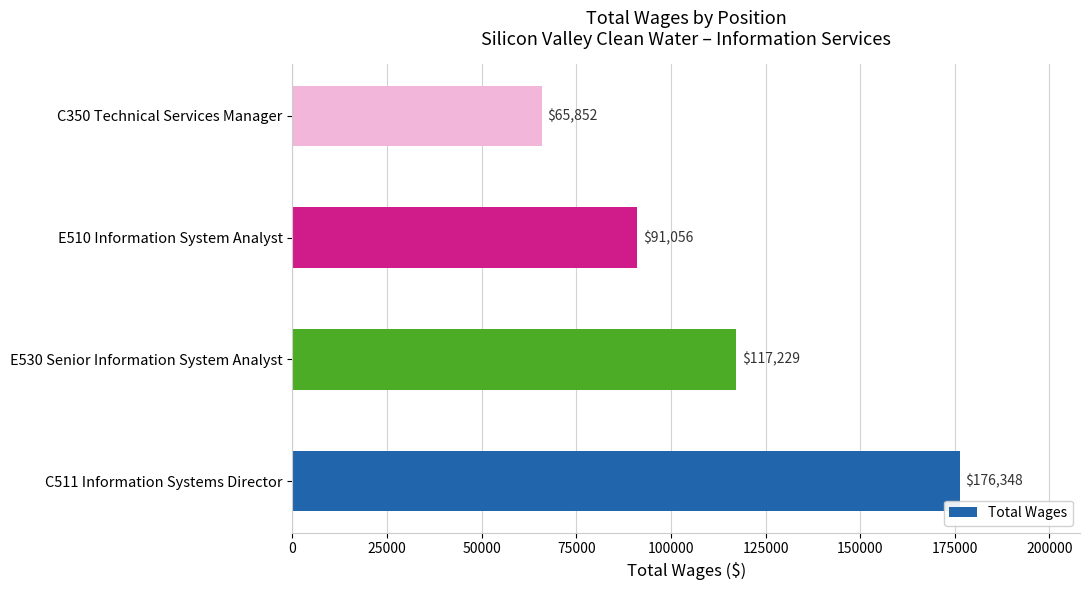

What is the average value?

112621